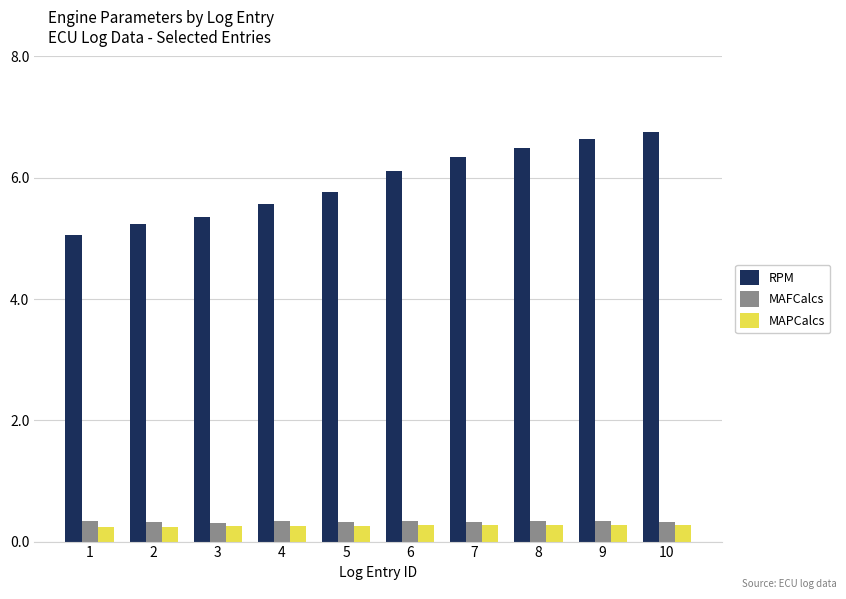

What is the difference between the maximum and minimum values in the RPM series?

1.7